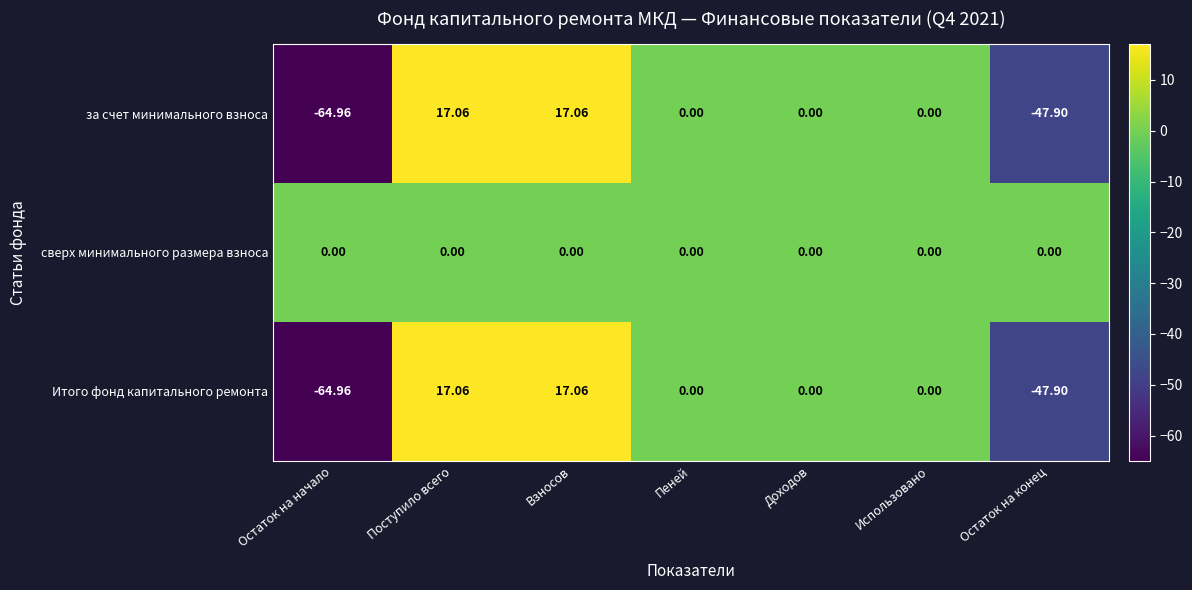

Which category has the lowest value in the за счет минимального взноса series?

Остаток на начало